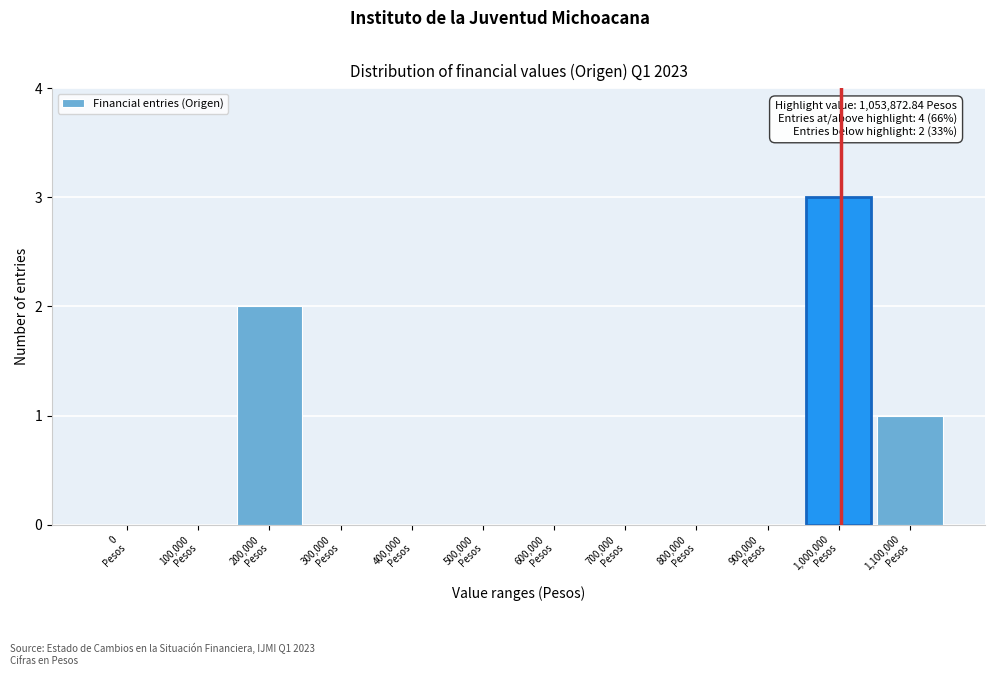

What is the greatest value displayed?

3